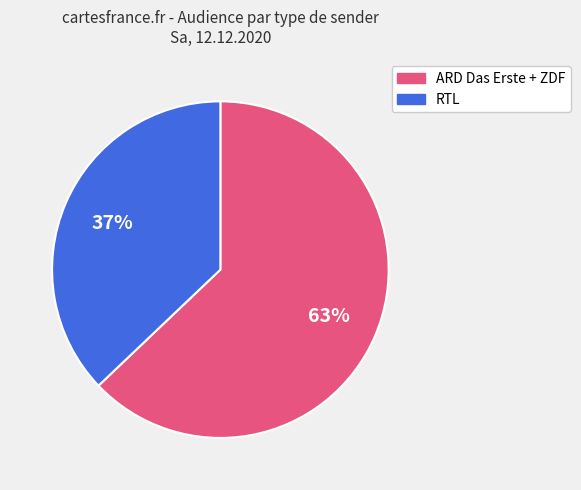

Is there any slice that represents more than half of the pie?

Yes